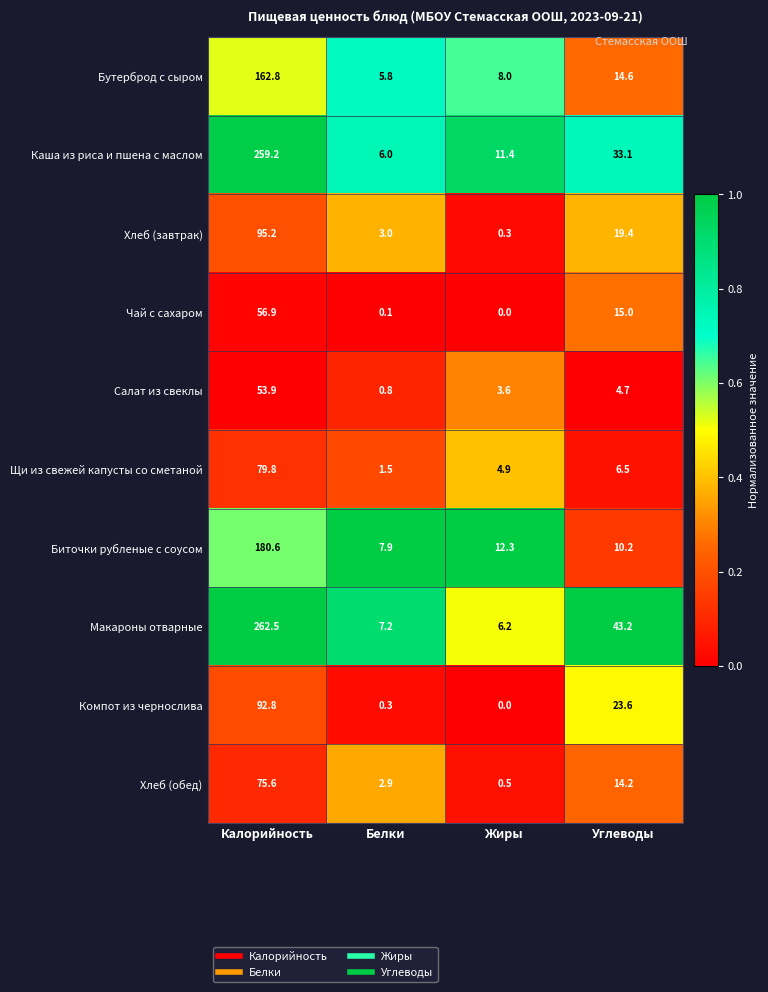

What is the difference between the Чай с сахаром values at Углеводы and Калорийность?

41.9